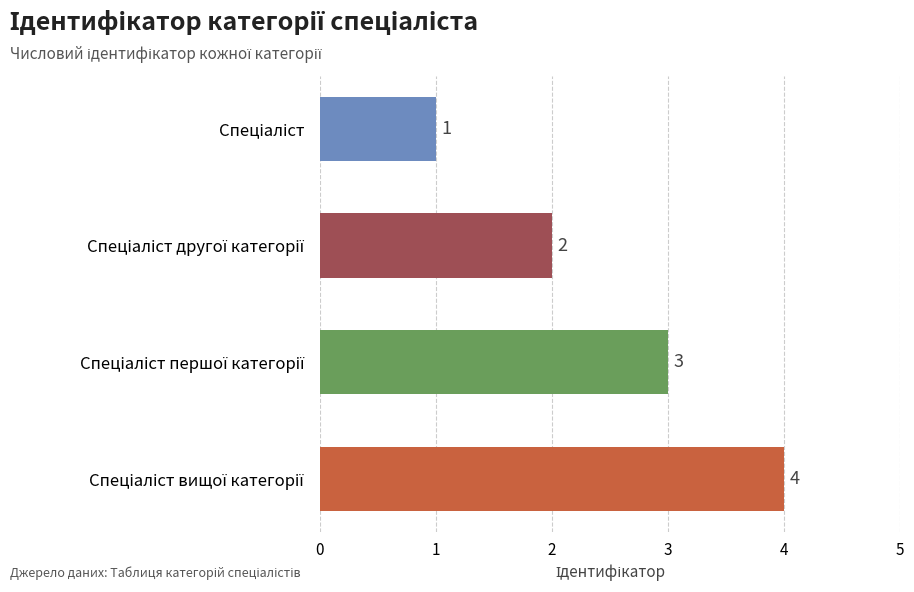

What is the sum of all values?

10